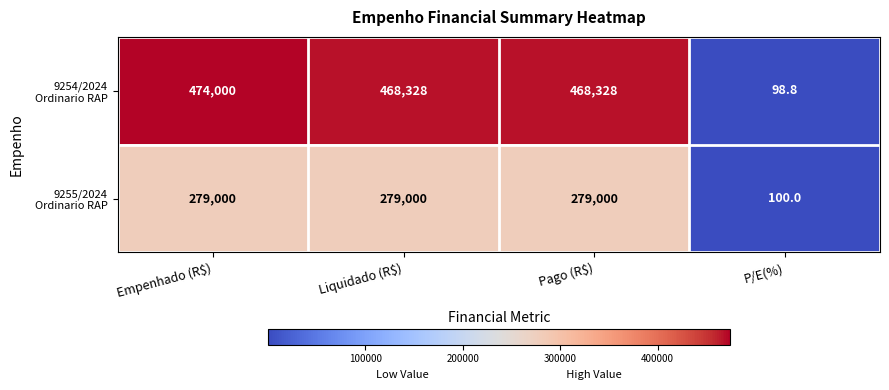

What is the total value across all series at Pago (R$)?

747328.0